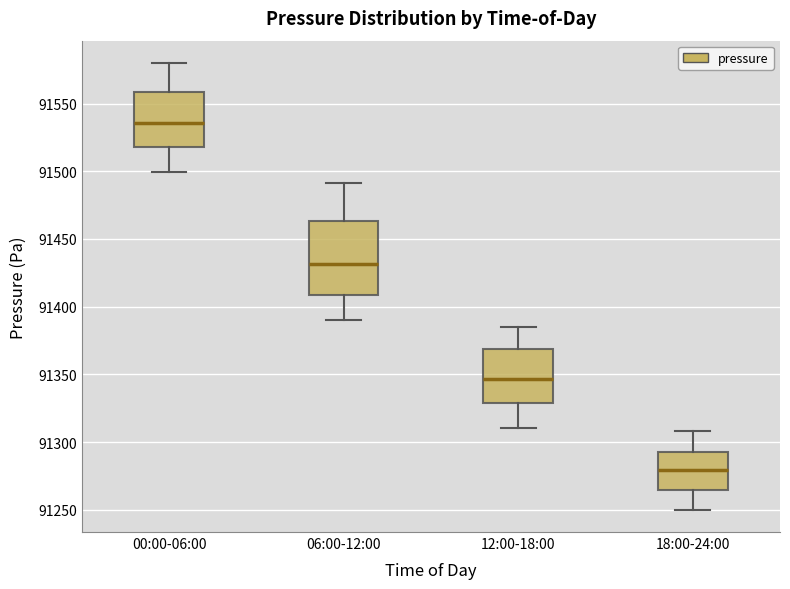

Which box has the lowest median line?

18:00-24:00